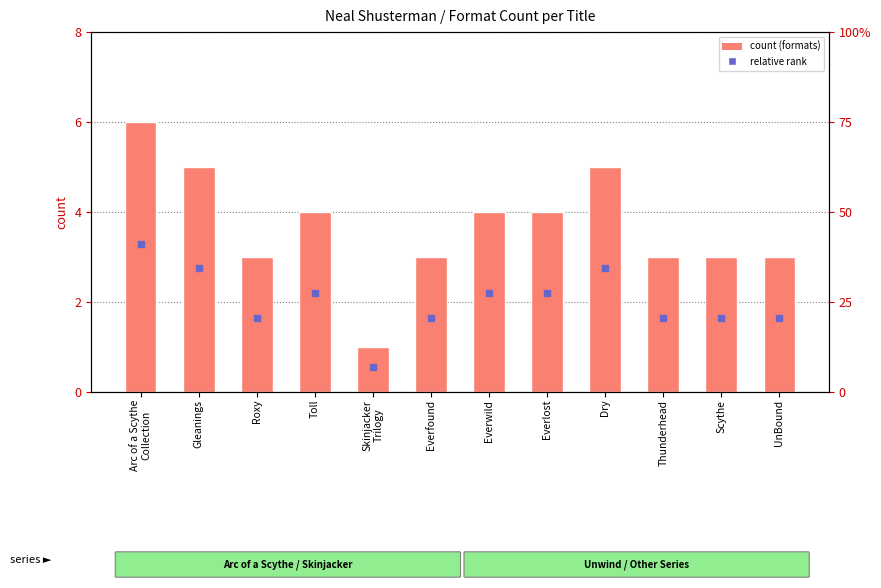

What is the label of the 5th bar from the left?

Skinjacker
Trilogy